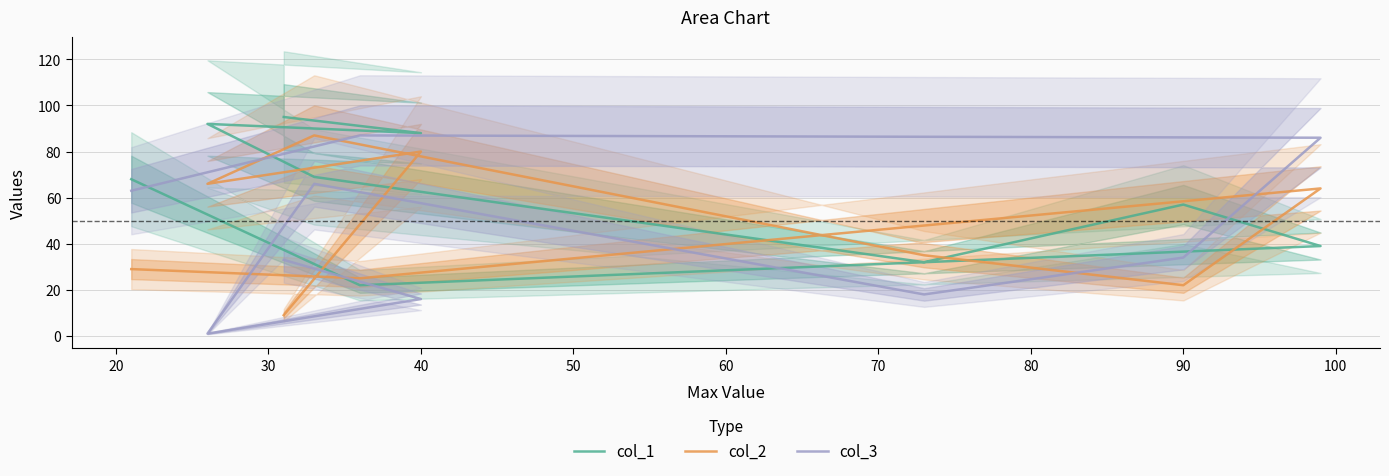

Is the value of col_3 at 30 greater than the value of col_2 at 50?

No